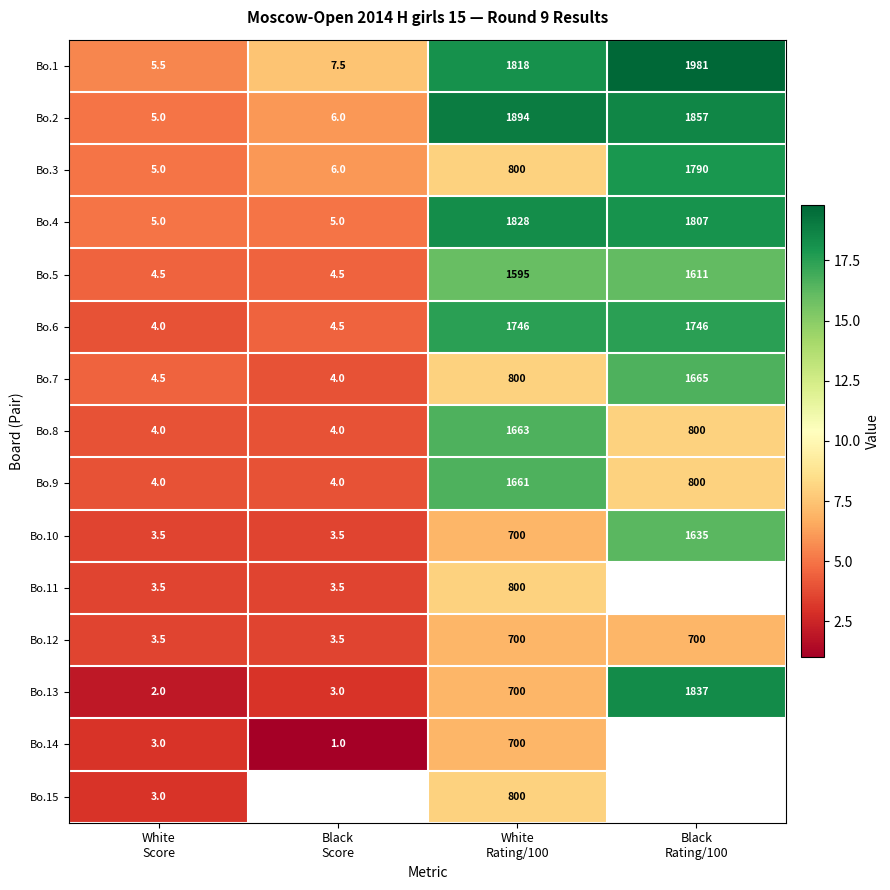

What is the average value of the Bo.2 series?

940.5